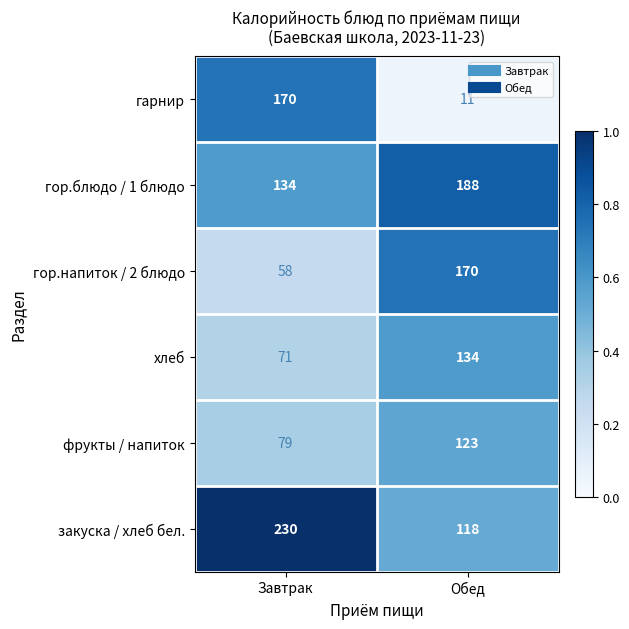

Is it true that хлеб equals 102 at Завтрак?

False